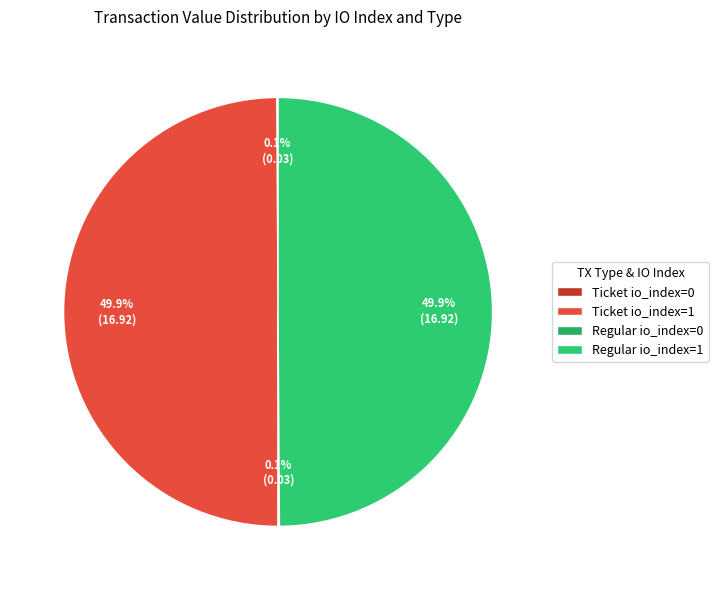

Which has a higher value, Ticket io_index=1 or Ticket io_index=0?

Ticket io_index=1